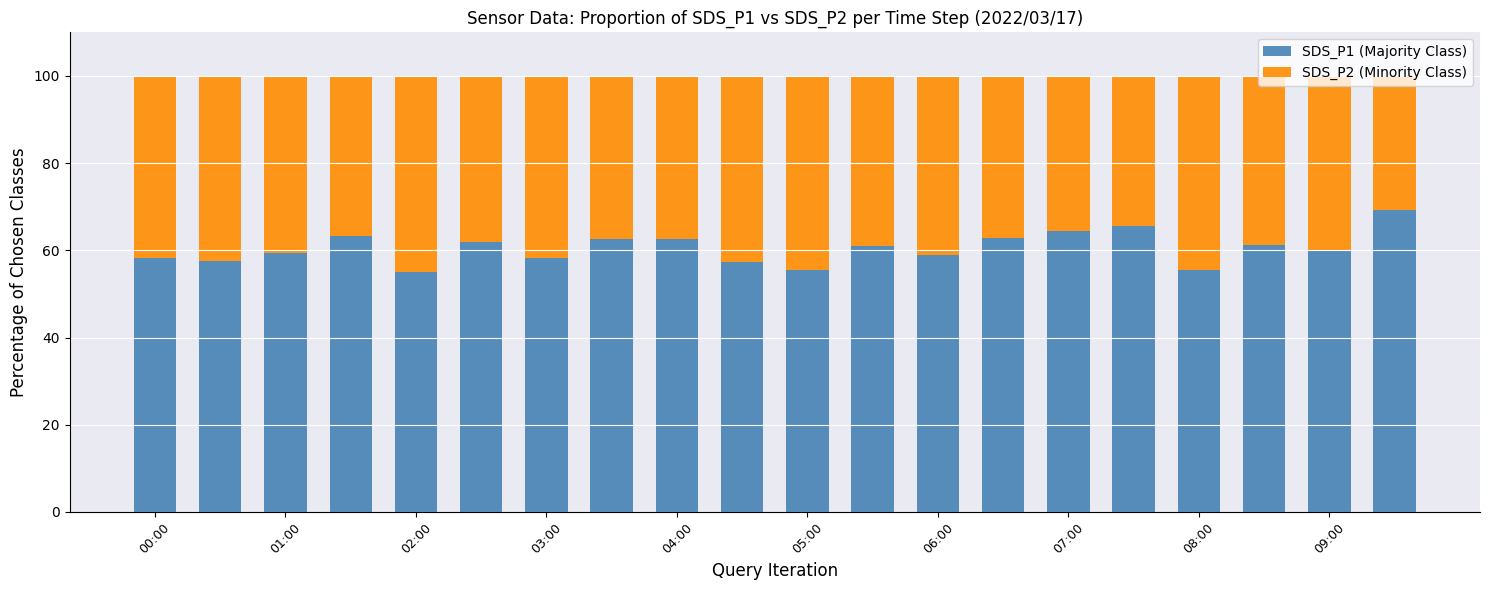

What is the average value of the SDS_P1 (Majority Class) series?

60.5